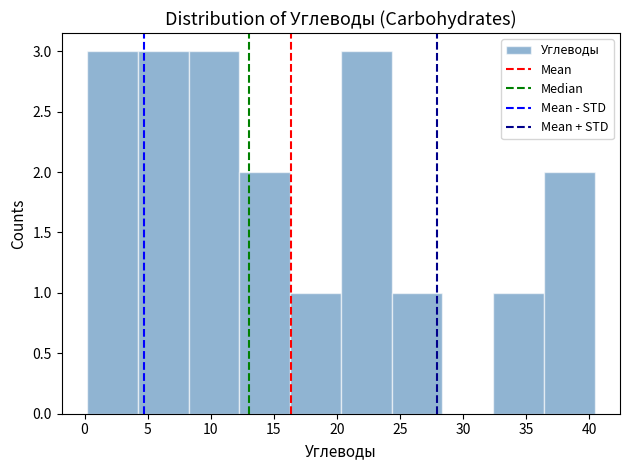

Reading left to right, transcribe this chart: for each bar, give the range it covers on the x-axis and its height. Neither the bar edges nor the heights are printed on the chart, so give them approximately, as read against the axes.

0.0 to 4.0: 3
4.0 to 8.0: 3
8.0 to 12.5: 3
12.5 to 16.5: 2
16.5 to 20.5: 1
20.5 to 24.5: 3
24.5 to 28.5: 1
28.5 to 32.5: 0
32.5 to 36.5: 1
36.5 to 40.5: 2